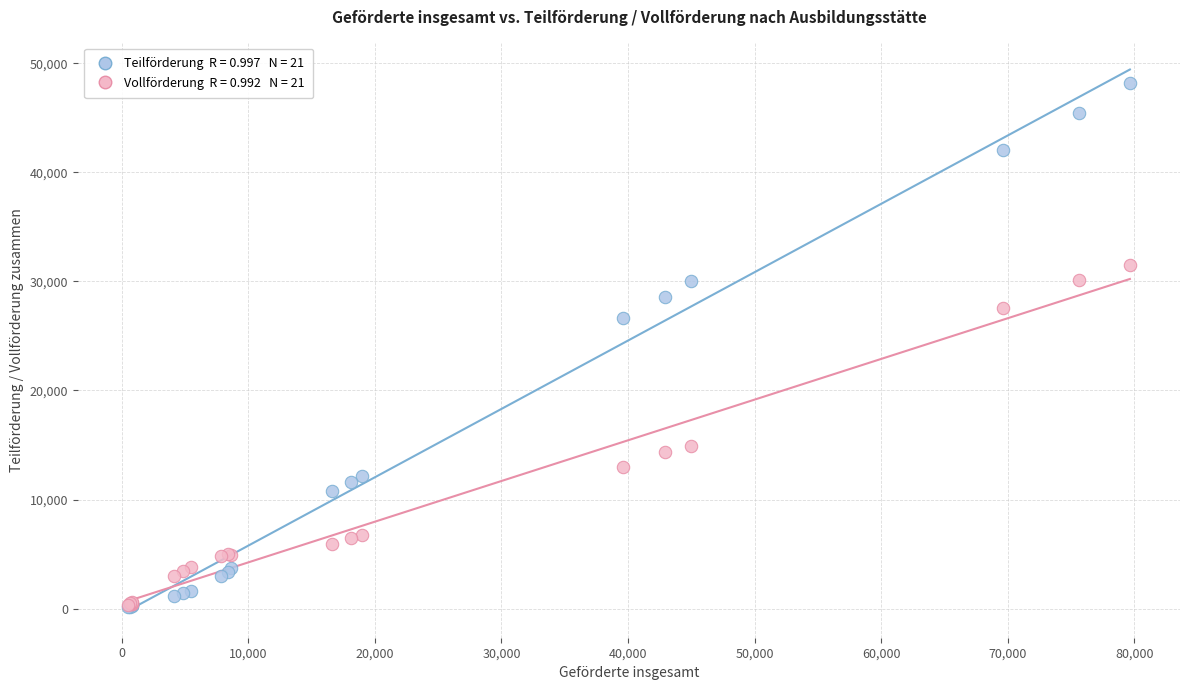

Across all series, what Y value is closest to 24156?

26627